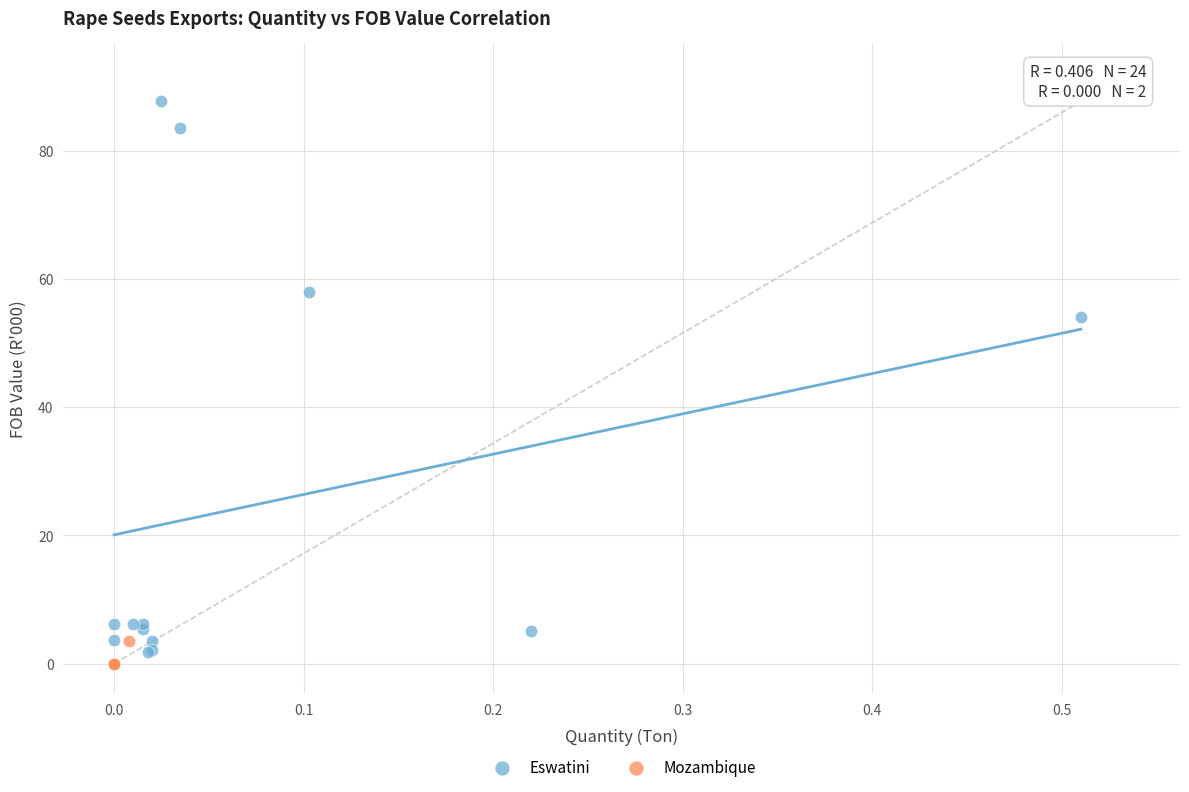

Which series has the largest Y range (max minus min)?

Eswatini